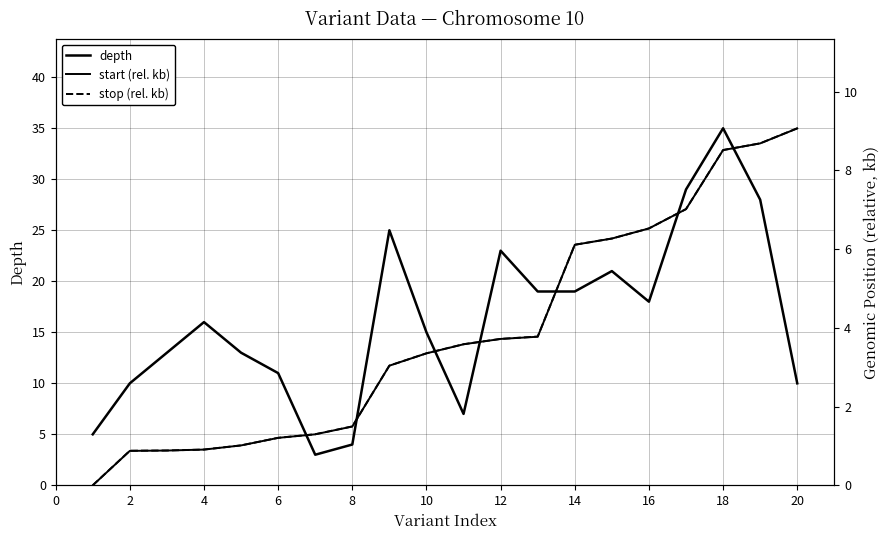

Does the chart display data point markers on the line(s)?

No